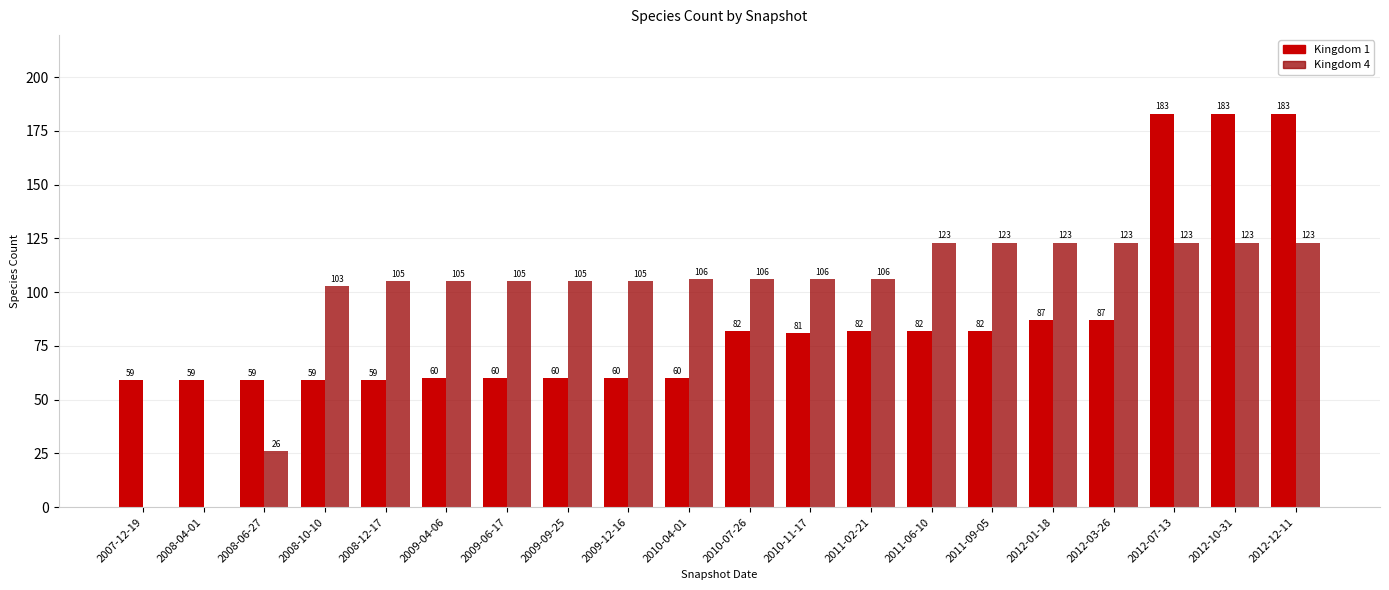

Is it true that Kingdom 4 equals 82 at 2011-09-05?

False